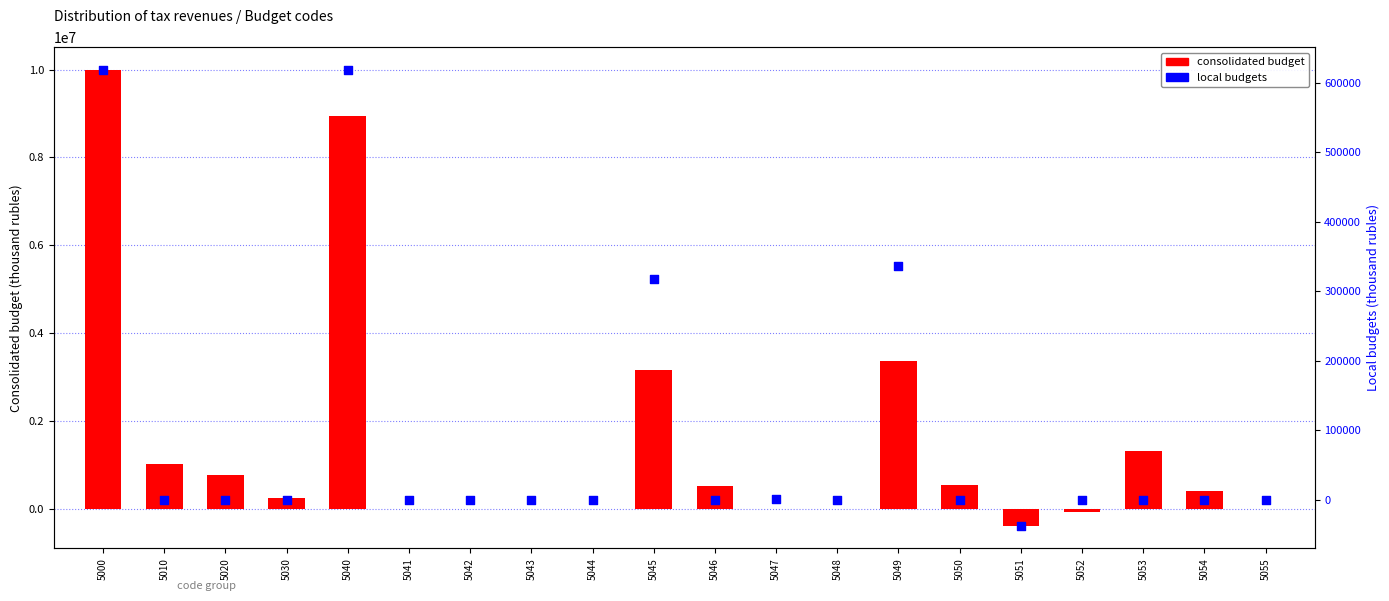

Which series contains the lowest Y value?

consolidated budget